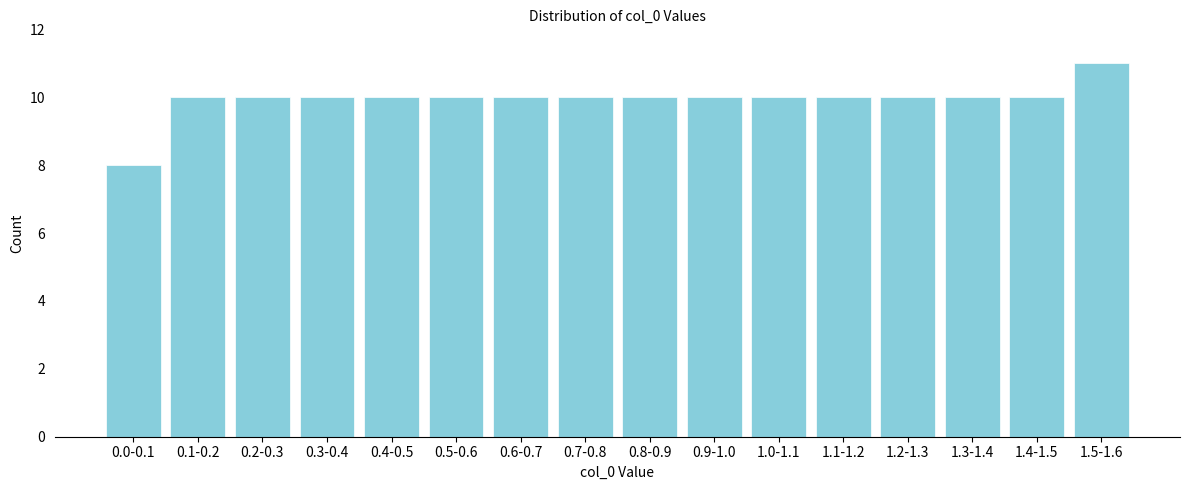

Reading left to right, what are all the values shown in this chart?

8	10	10	10	10	10	10	10	10	10	10	10	10	10	10	11